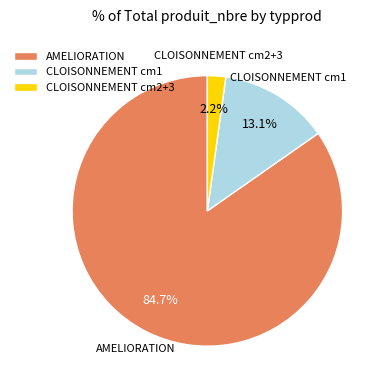

Between AMELIORATION and CLOISONNEMENT cm1, which is larger?

AMELIORATION